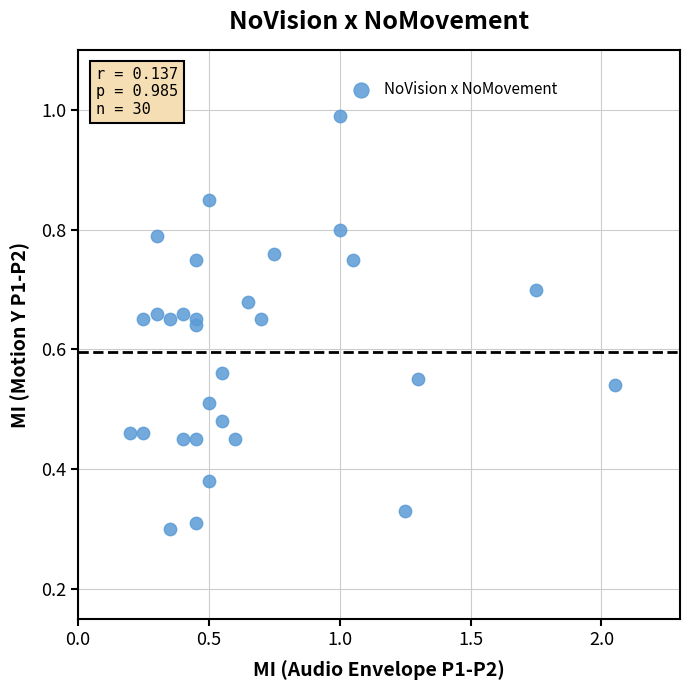

What is the range of X values (max minus min)?

1.8